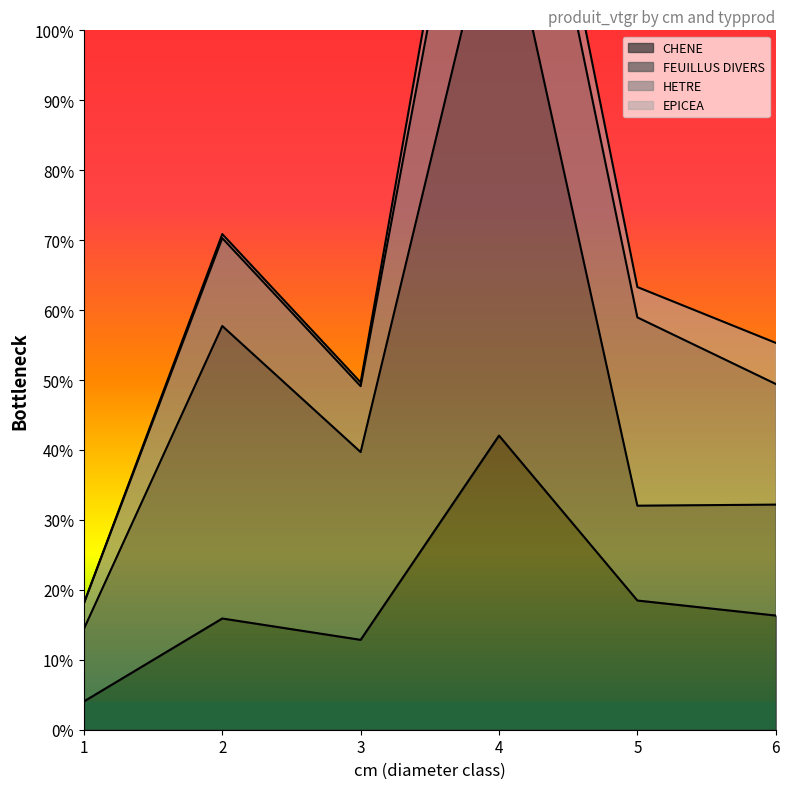

What is the value of the CHENE point at the 3rd from the left?

12.9